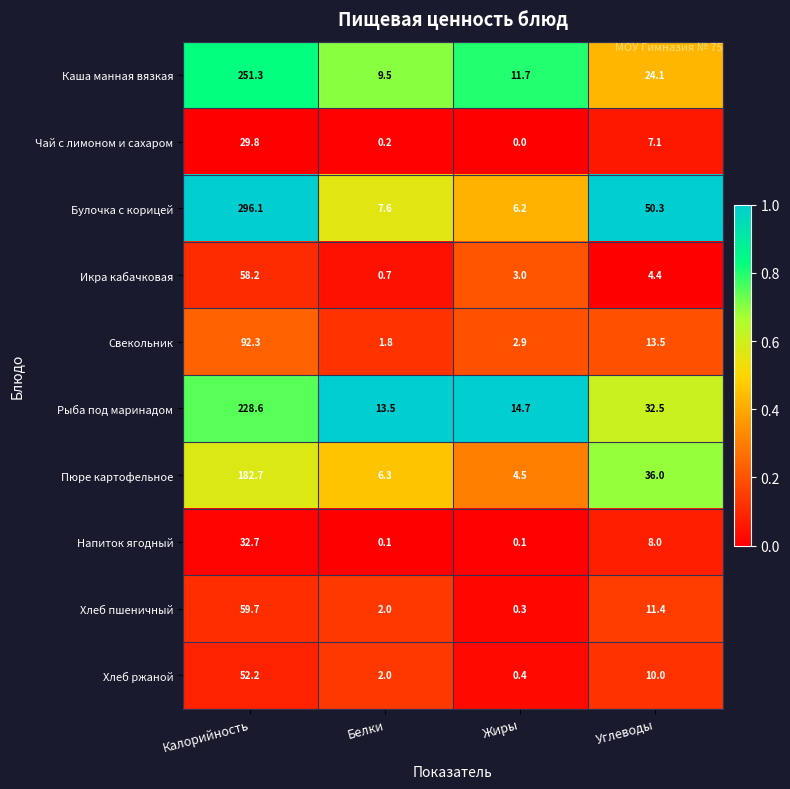

Rank the series at Углеводы from highest to lowest value.

Булочка с корицей, Пюре картофельное, Рыба под маринадом, Каша манная вязкая, Свекольник, Хлеб пшеничный, Хлеб ржаной, Напиток ягодный, Чай с лимоном и сахаром, Икра кабачковая